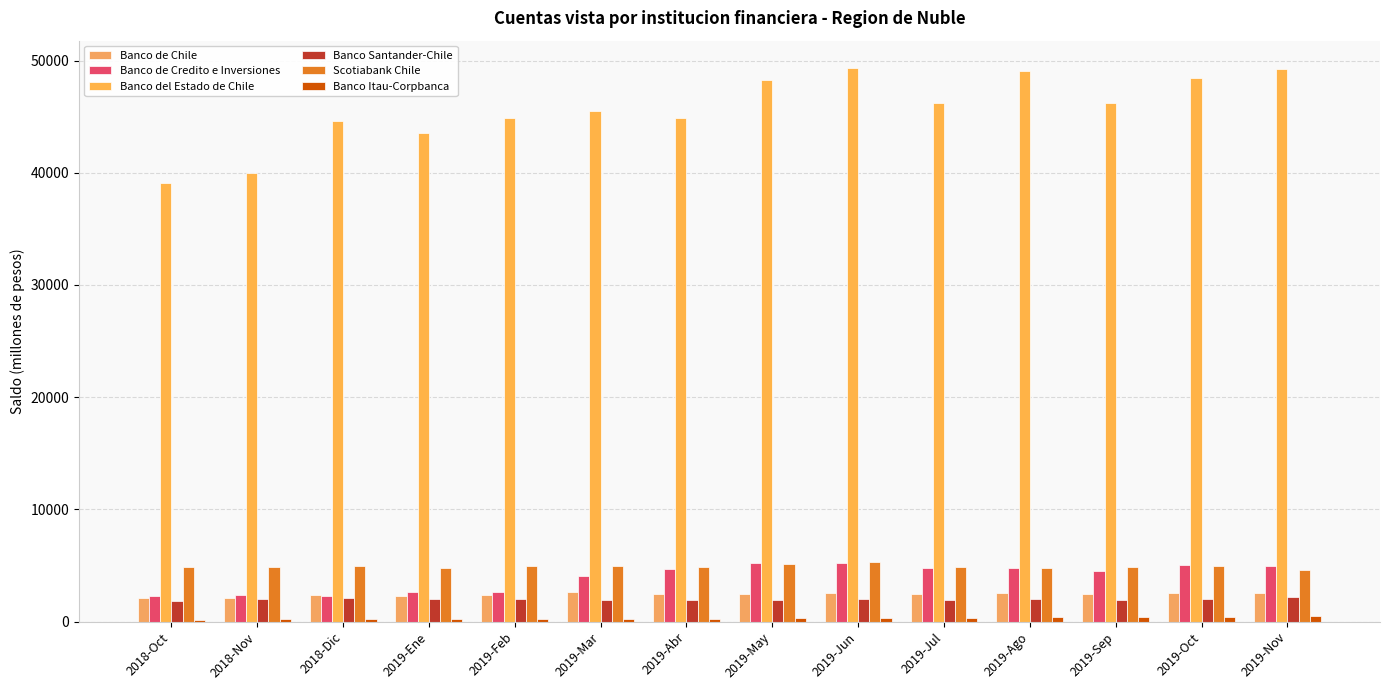

Are the bars grouped side by side (vs. stacked)?

Yes